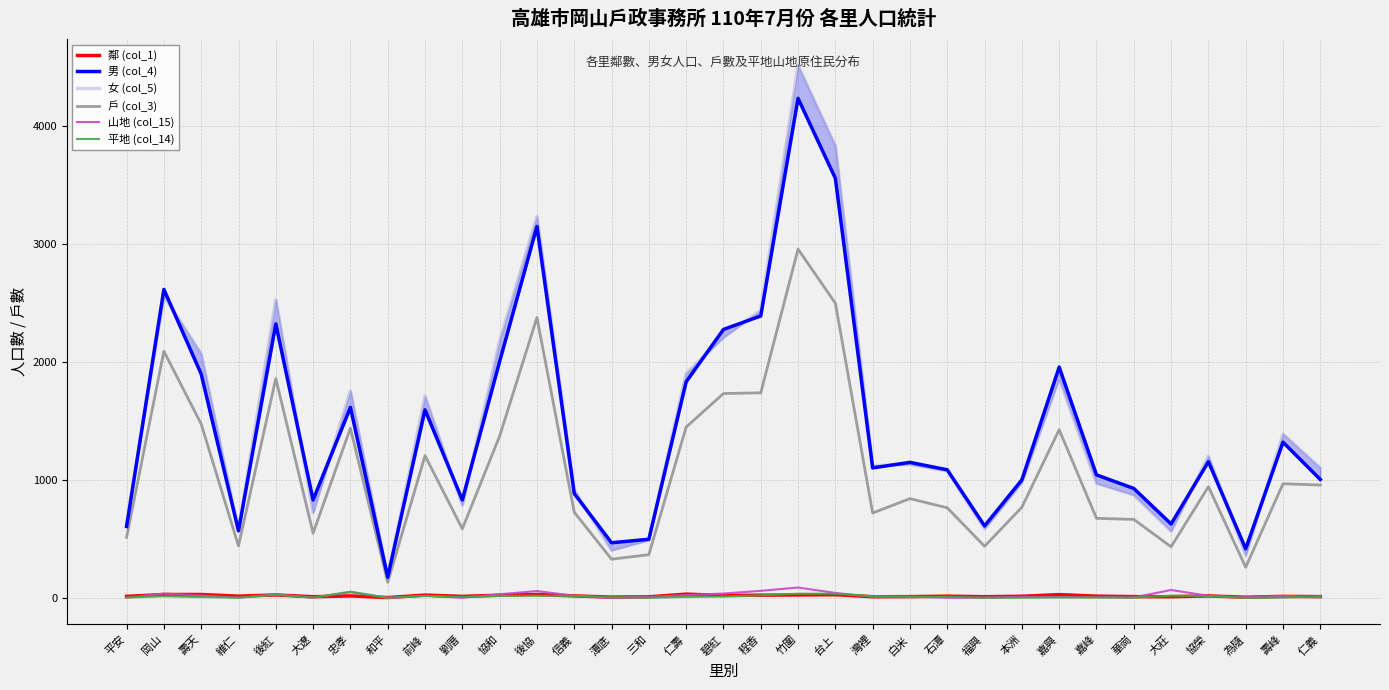

Where does the 山地 (col_15) series first go above 10?

岡山